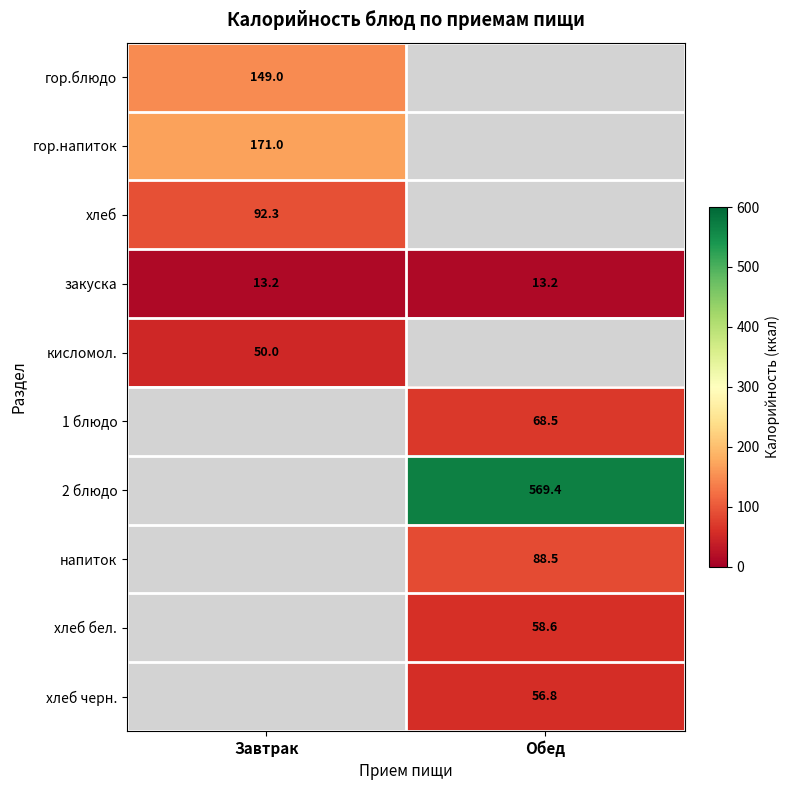

Is the value of 2 блюдо at Обед greater than the value of напиток at Обед?

Yes